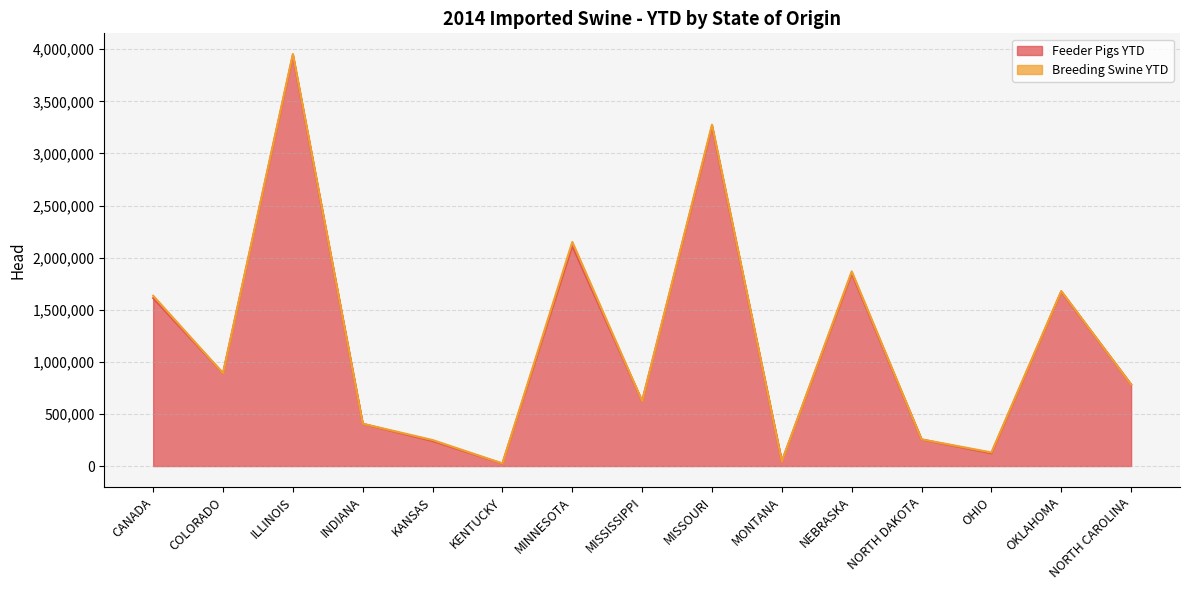

Which label corresponds to the largest value in the chart?

ILLINOIS